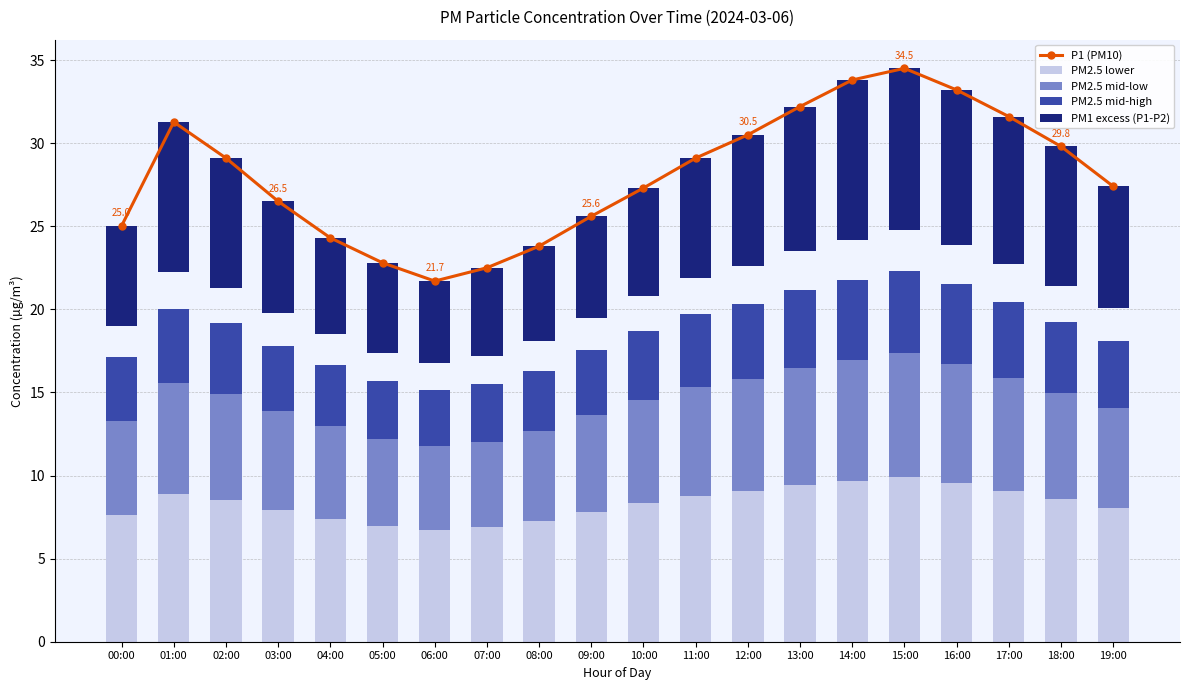

At which label is PM2.5 mid-low closest to 6?

19:00